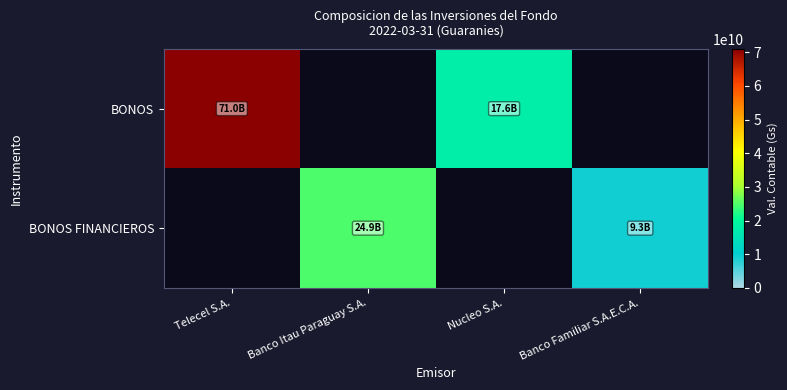

What is the maximum value for BONOS?

71006518166.2